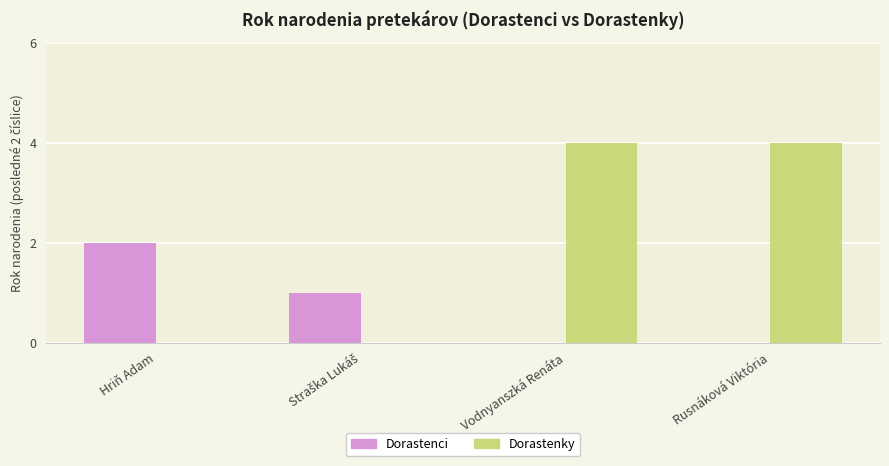

Is the value of Dorastenci at Hriň Adam greater than the value of Dorastenky at Rusnáková Viktória?

No